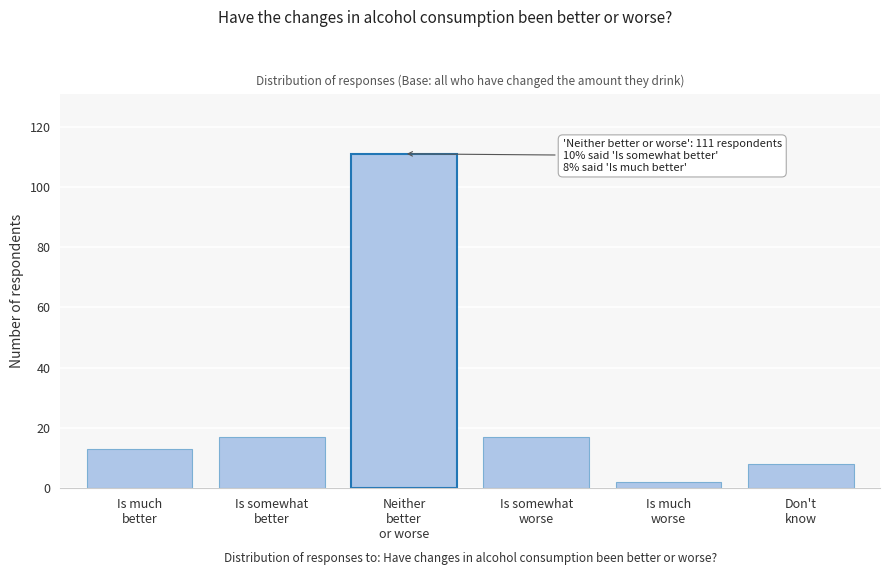

Reading left to right, list all the values displayed in this chart.

13	17	111	17	2	8